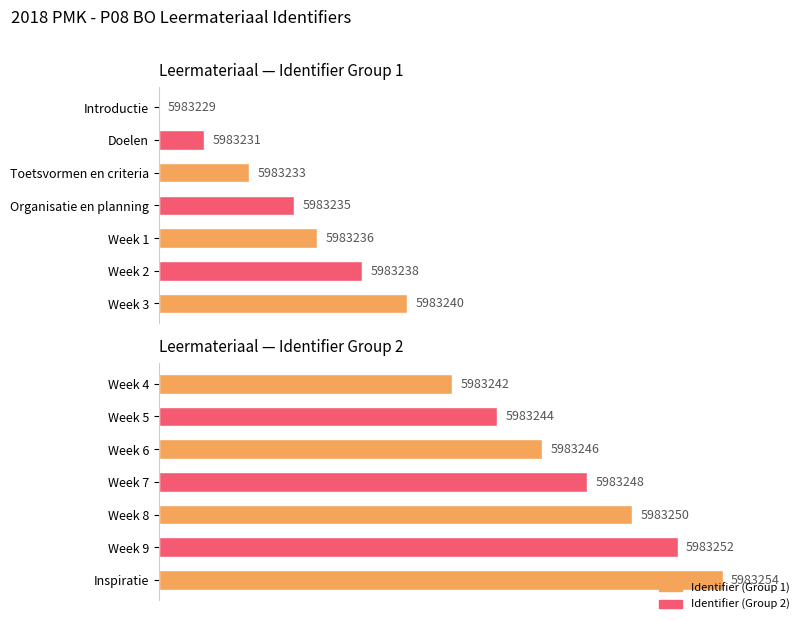

Count the number of data series in this chart.

2